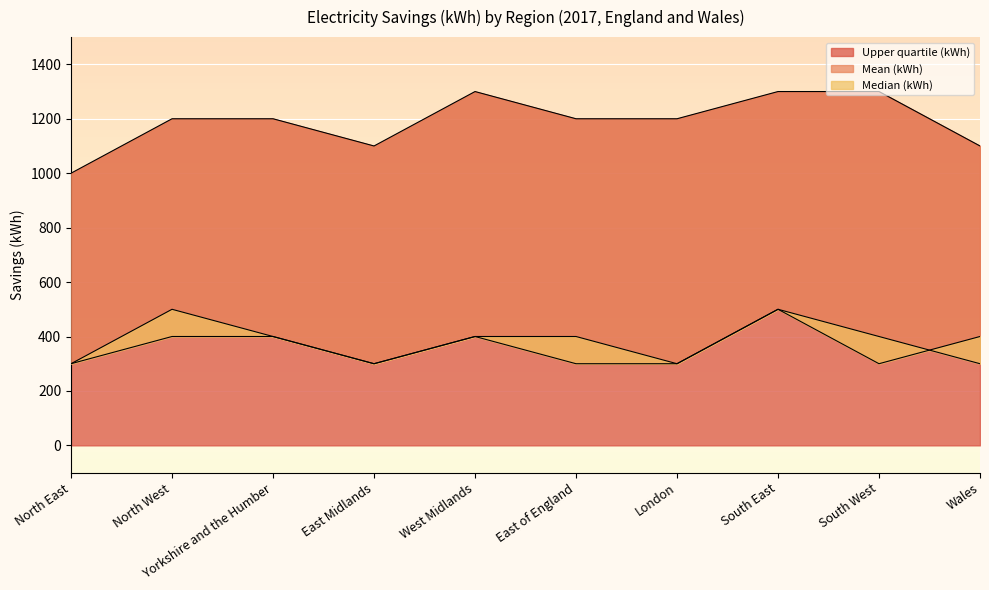

At which category does Mean (kWh) reach its first local valley?

East Midlands